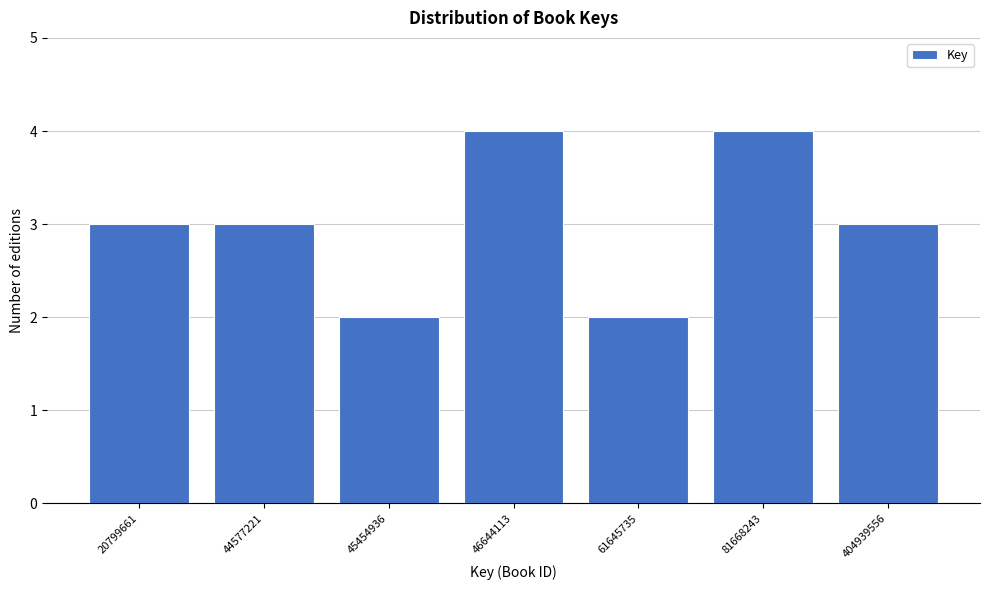

Reading left to right, extract all data points from this chart.

3	3	2	4	2	4	3